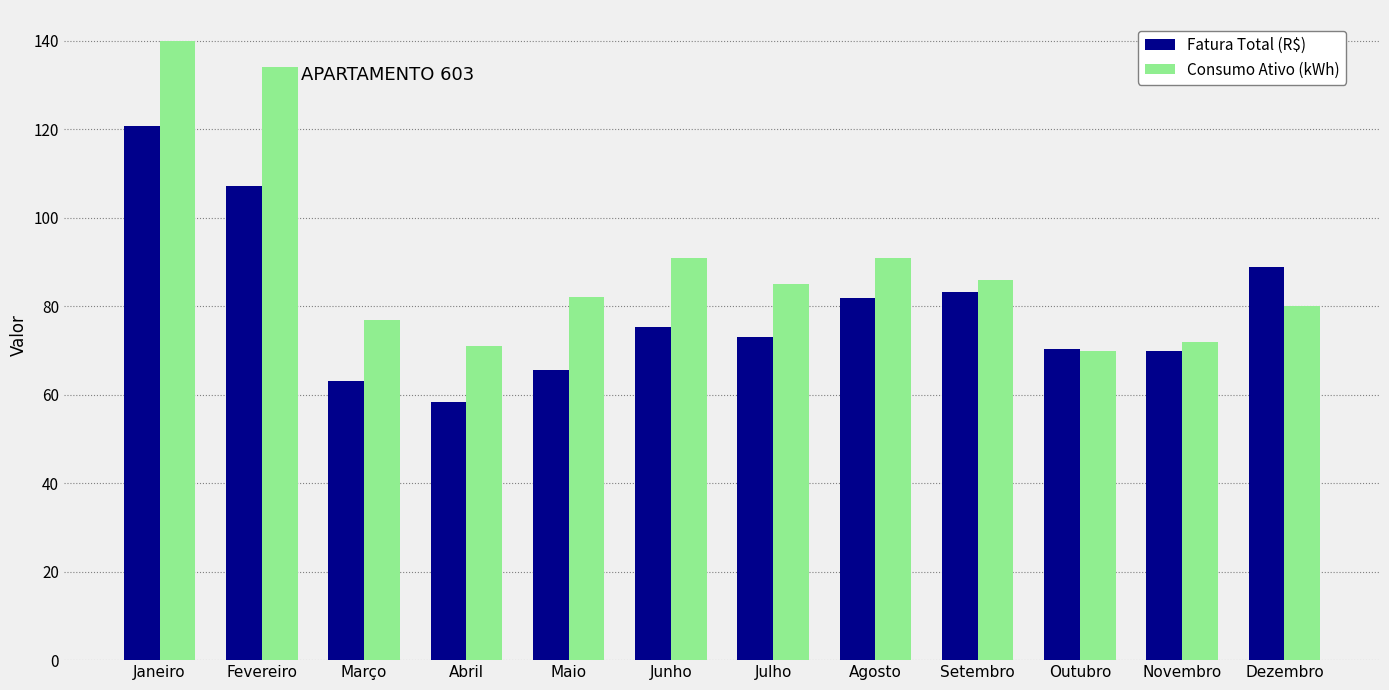

Does the chart contain any negative values?

No